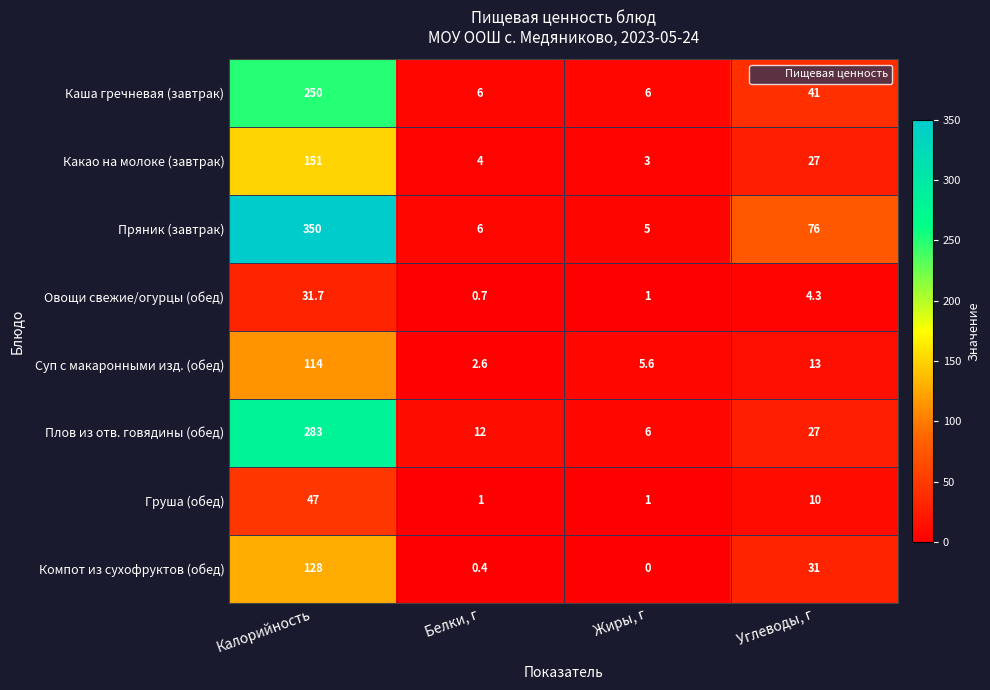

Where is Какао на молоке (завтрак) nearest to the value 77?

Углеводы, г